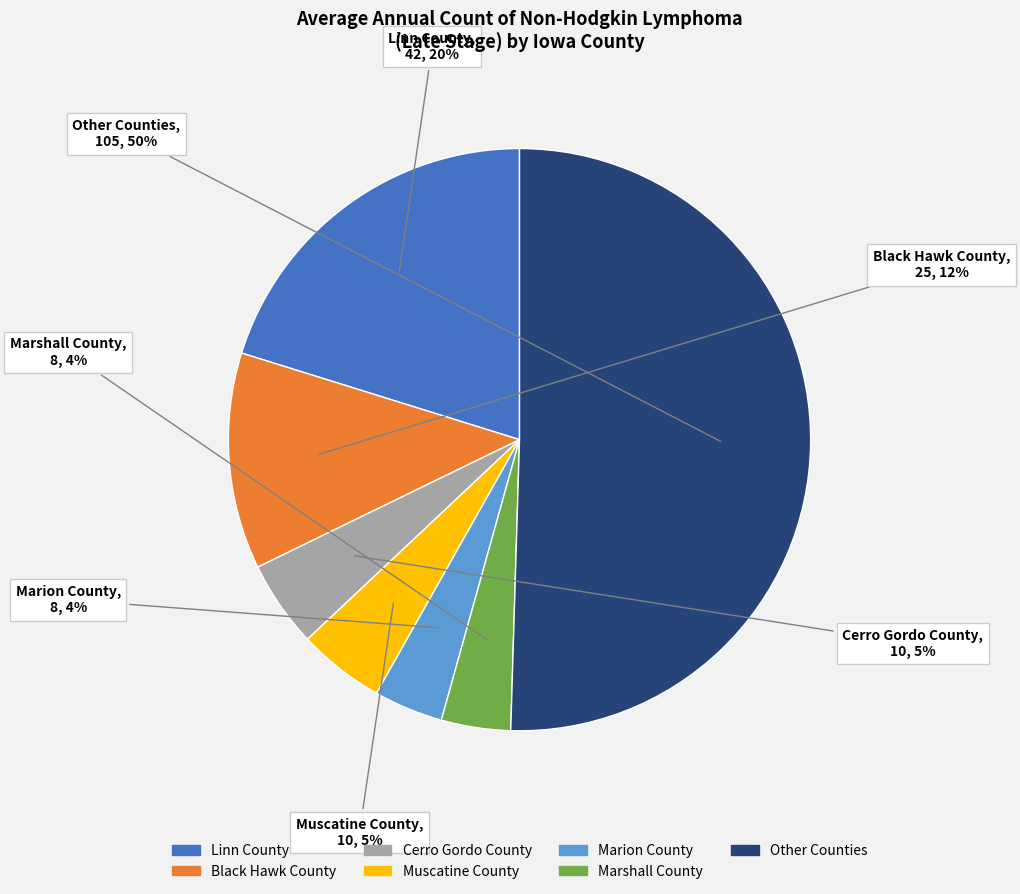

To the nearest percent, what is the average slice percentage?

14%